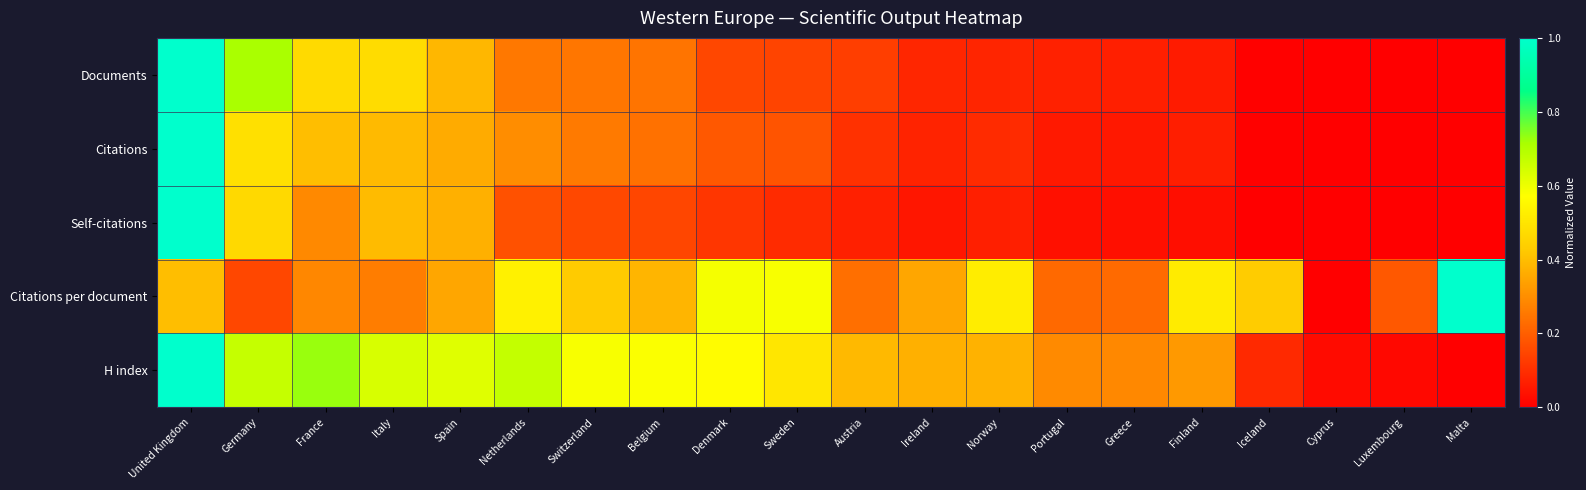

How many categories are shown in the chart?

20